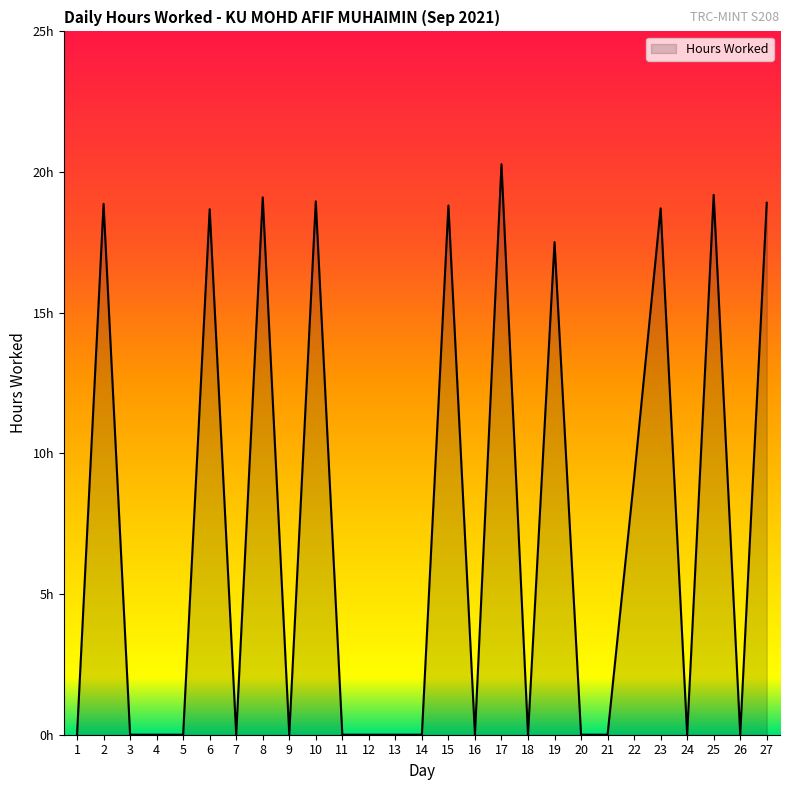

The value at 16 is 8.5. True or false?

False